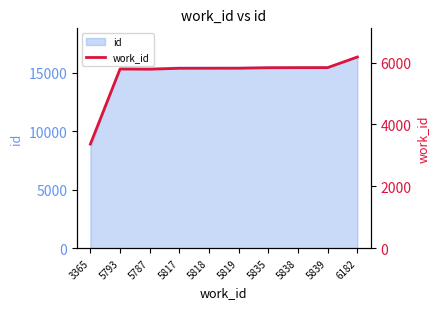

The chart shows a value of 3365 at 3365. True or false?

True